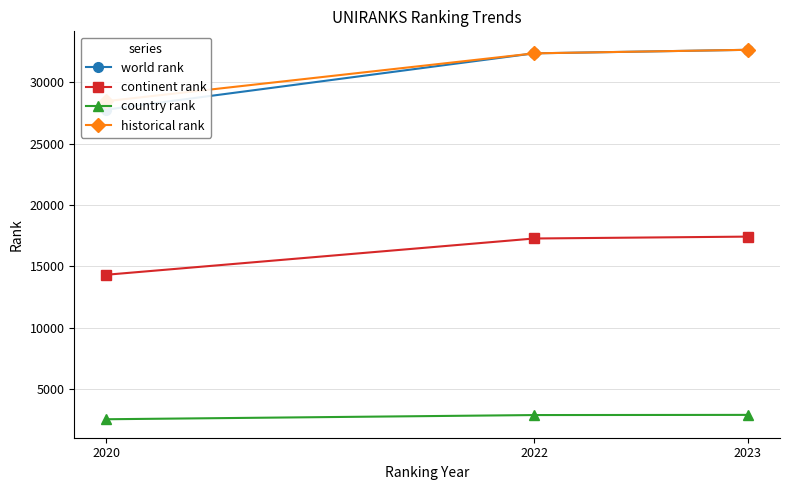

What is the total value across all series at 2022?

84868